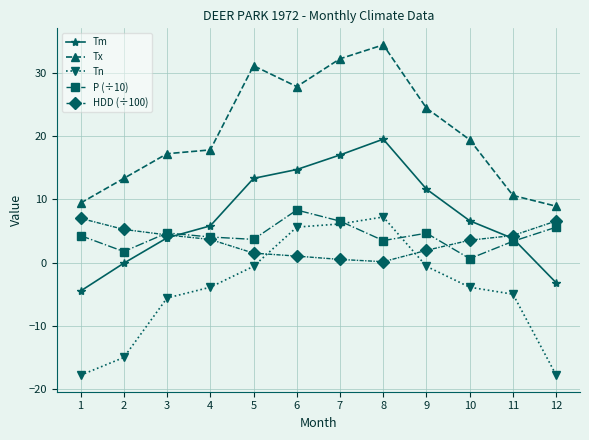

Is it true that P (÷10) equals 7.1 at 3?

False